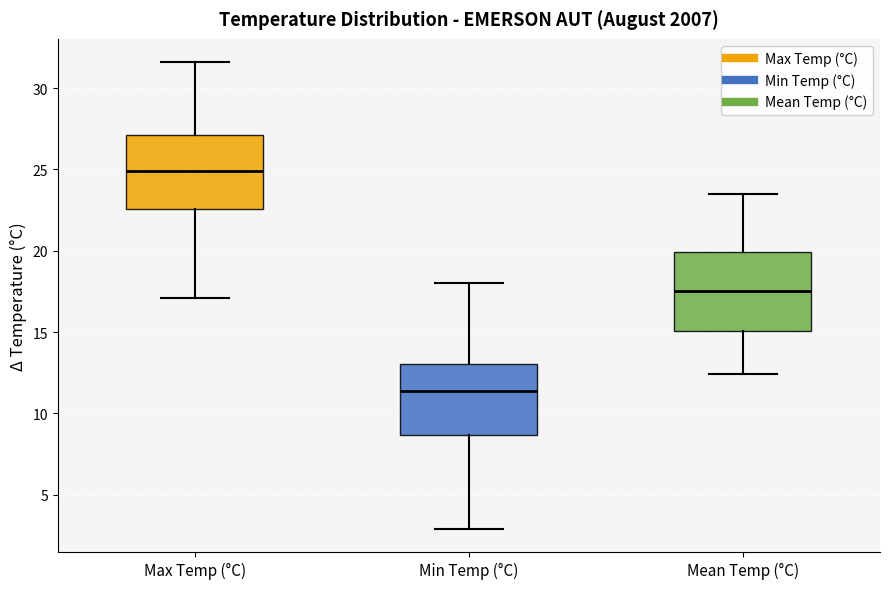

Where does the lower whisker of the box for Mean Temp (°C) end on the y-axis? The values are not printed on the chart, so give them approximately, as read against the axis.

12.5